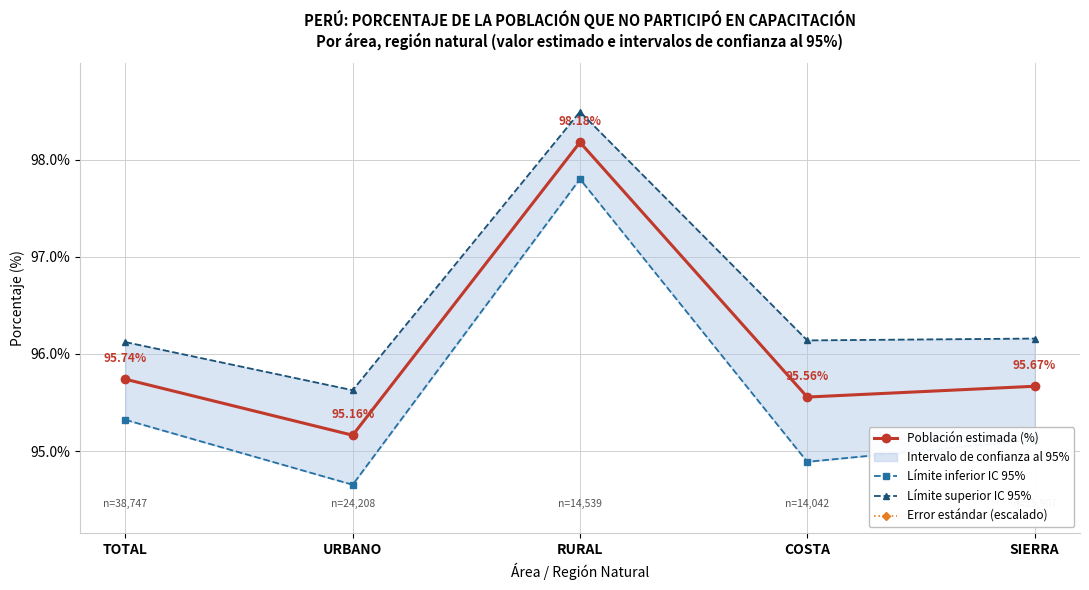

The Error estándar (escalado) series shows 195.8 at TOTAL. True or false?

False